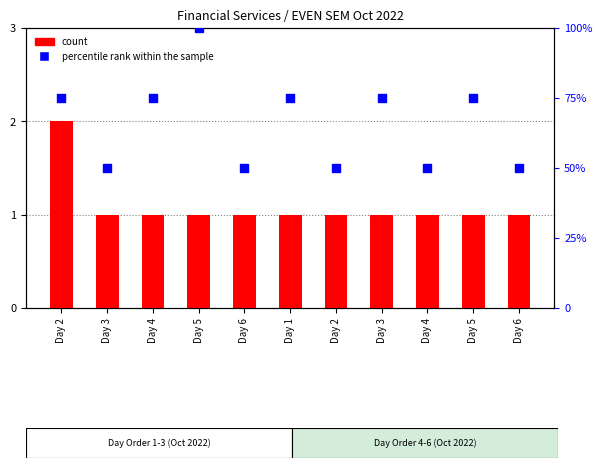

At how many categories does at least one series exceed 32?

11